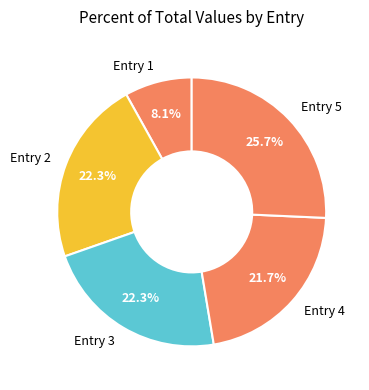

Which slice is the smallest?

Entry 1